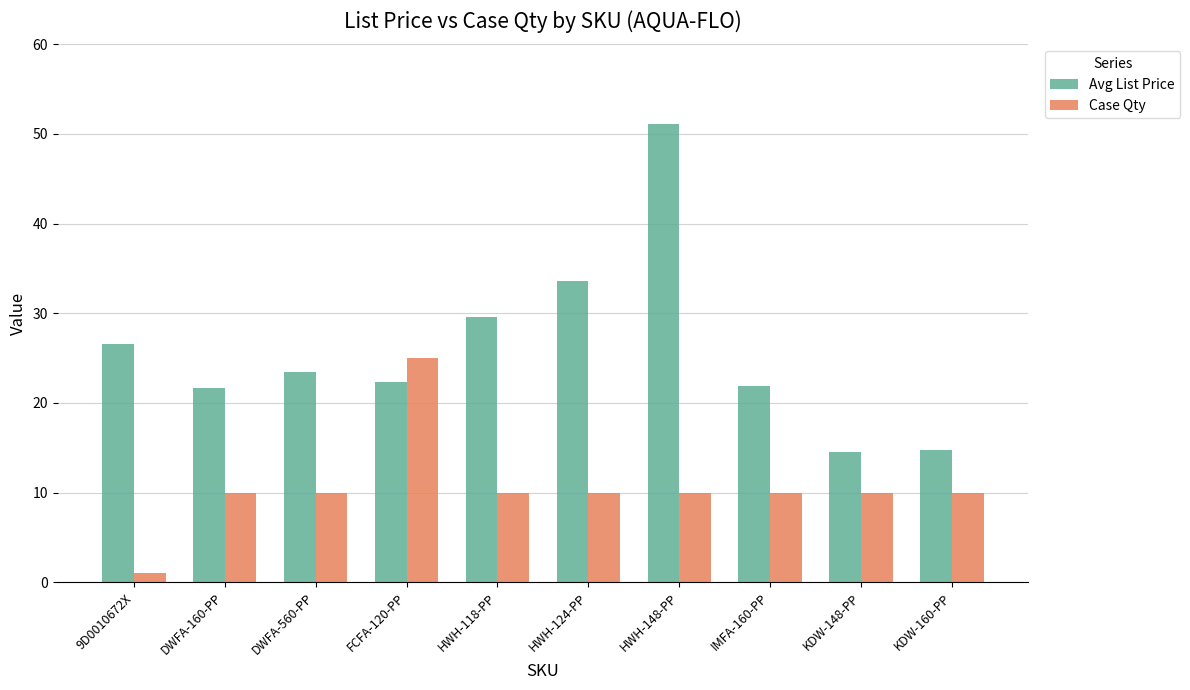

What is the greatest value displayed?

51.1